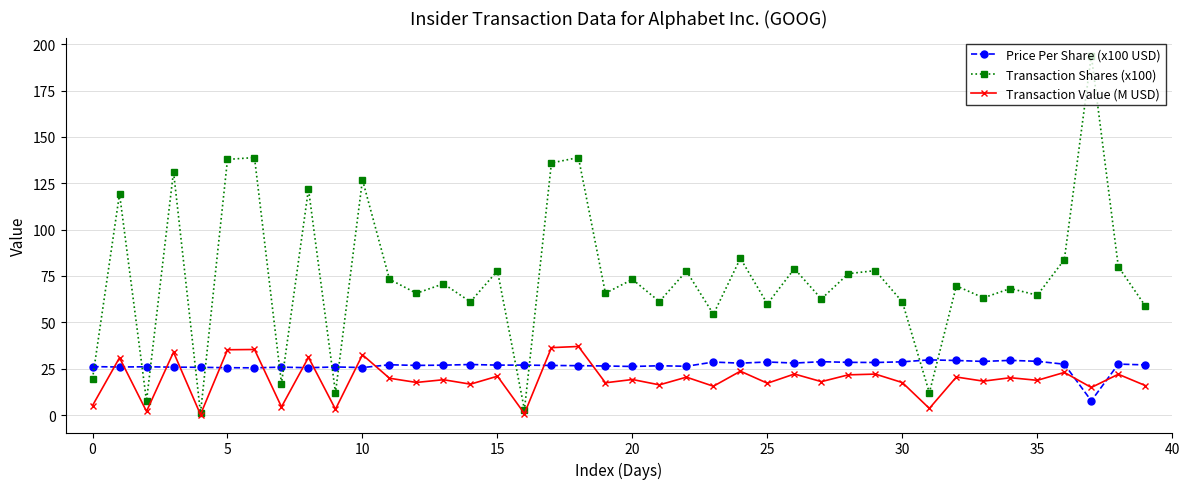

Which series has the largest total across all categories?

Transaction Shares (x100)